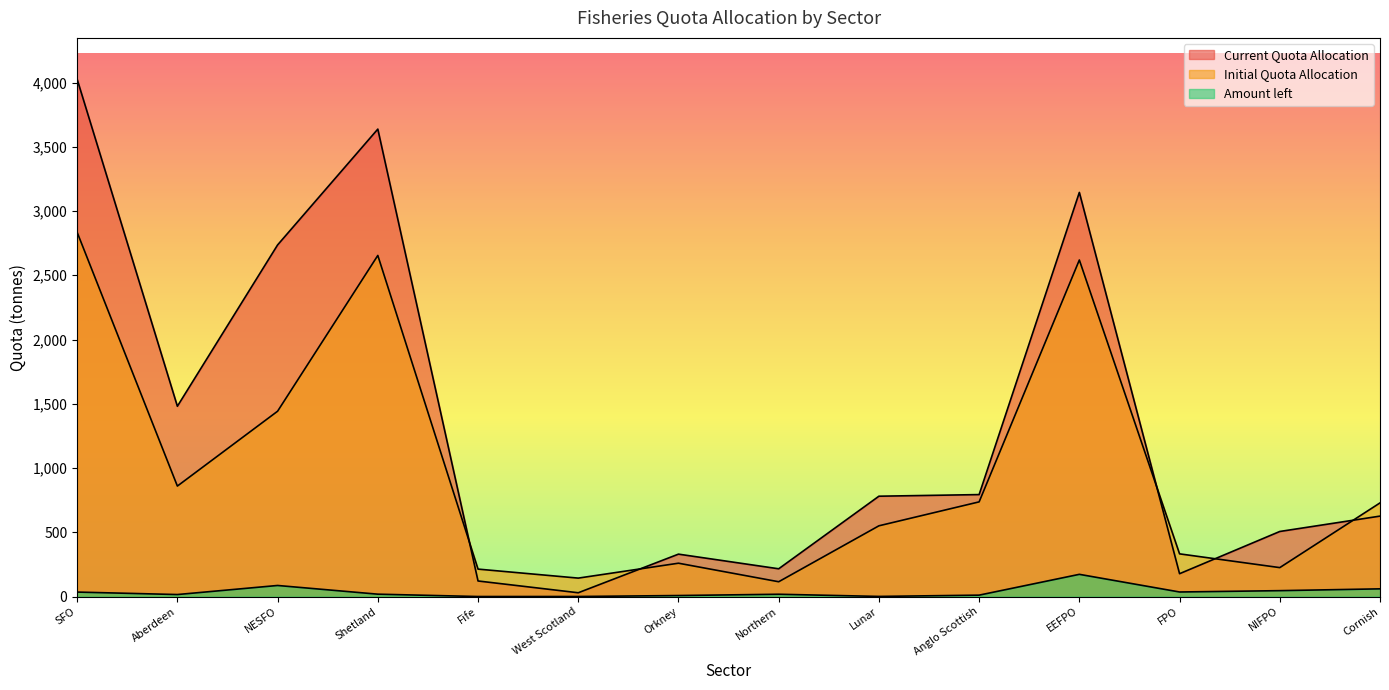

Reading left to right, transcribe all the data shown in this chart.

Current Quota Allocation: 4025.6	1480.8	2736.3	3637.7	120.9	29.2	329.8	215.8	780.7	793.3	3145.1	177.5	506.2	625.8
Initial Quota Allocation: 2834.5	859.6	1442.1	2654.4	213.3	143.2	259.2	114.9	550.3	736.6	2619.1	332.0	224.9	728.5
Amount left: 34.5	15.3	85.9	18.2	-0.1	0.1	7.6	17.6	0.7	10.7	172.6	35.2	45.6	59.7